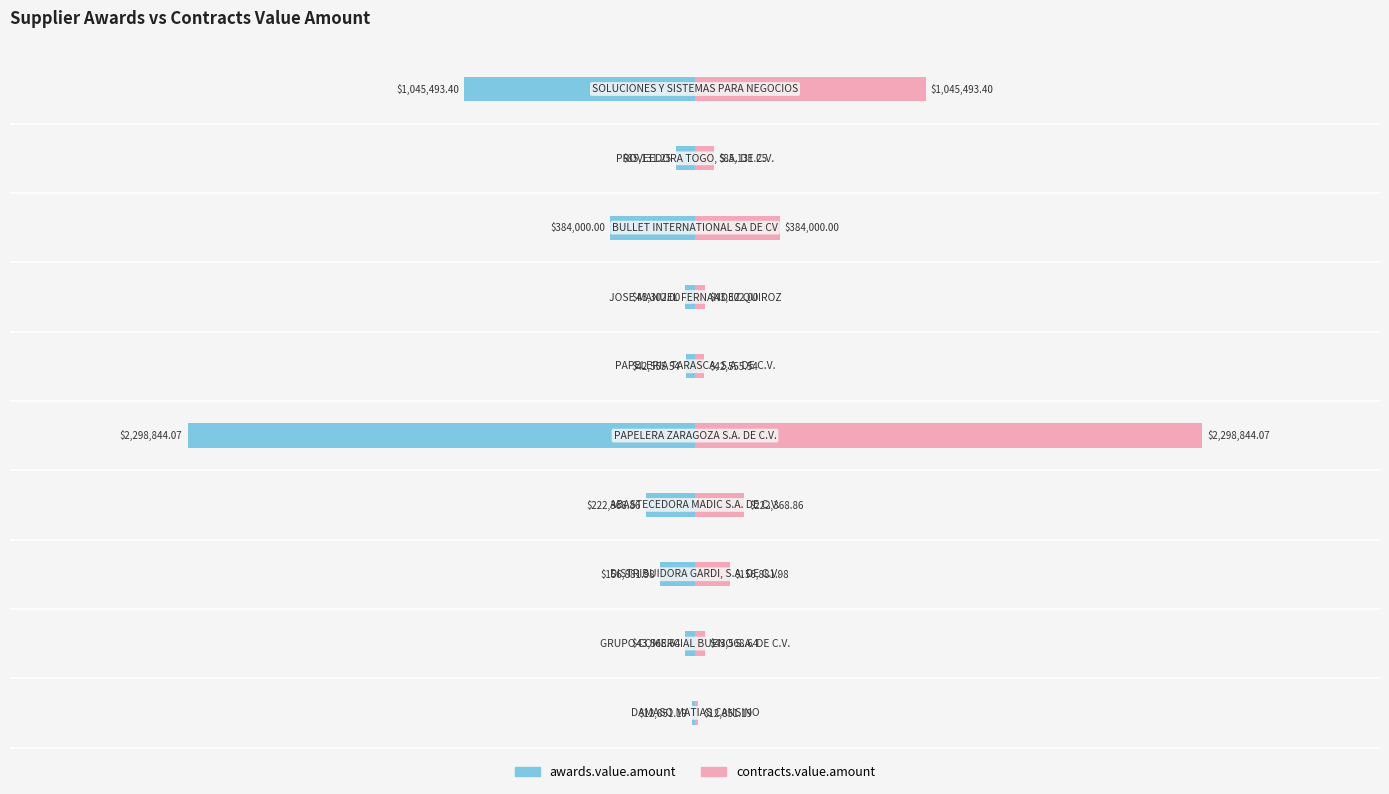

What is the difference between the maximum and minimum values in the contracts.value.amount series?

2285992.9